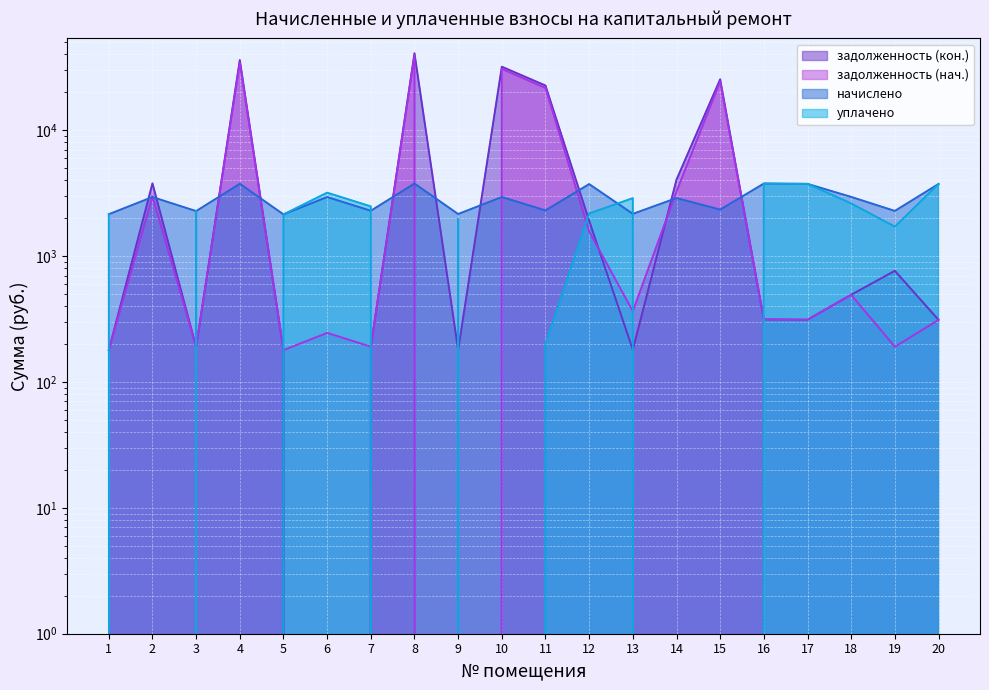

Reading right to left, transcribe all the data shown in this chart.

задолженность (нач.): 311.2	190.1	491.8	311.8	313.6	24341.7	3252.1	364.5	1565.5	21615.6	30627.9	0.0	39179.6	190.7	245.1	178.9	34487.6	189.5	2978.9	179.0
задолженность (кон.): 311.2	763.1	492.4	311.8	313.6	25348.7	4040.7	180.2	1903.9	22603.1	31895.1	179.6	40800.5	190.7	0.0	178.4	36039.2	189.5	3775.8	179.0
начислено: 3734.6	2281.6	2948.4	3741.7	3762.7	2337.7	2885.3	2162.2	3727.7	2302.6	2941.4	2155.2	3762.7	2288.5	2941.4	2141.2	3748.7	2274.5	2941.4	2148.1
уплачено: 3734.6	1711.2	2616.7	3741.7	3762.7	0.0	0.0	2882.9	2177.4	200.0	0.0	1975.6	0.0	2479.2	3186.6	2141.2	0.0	2274.5	0.0	2148.1